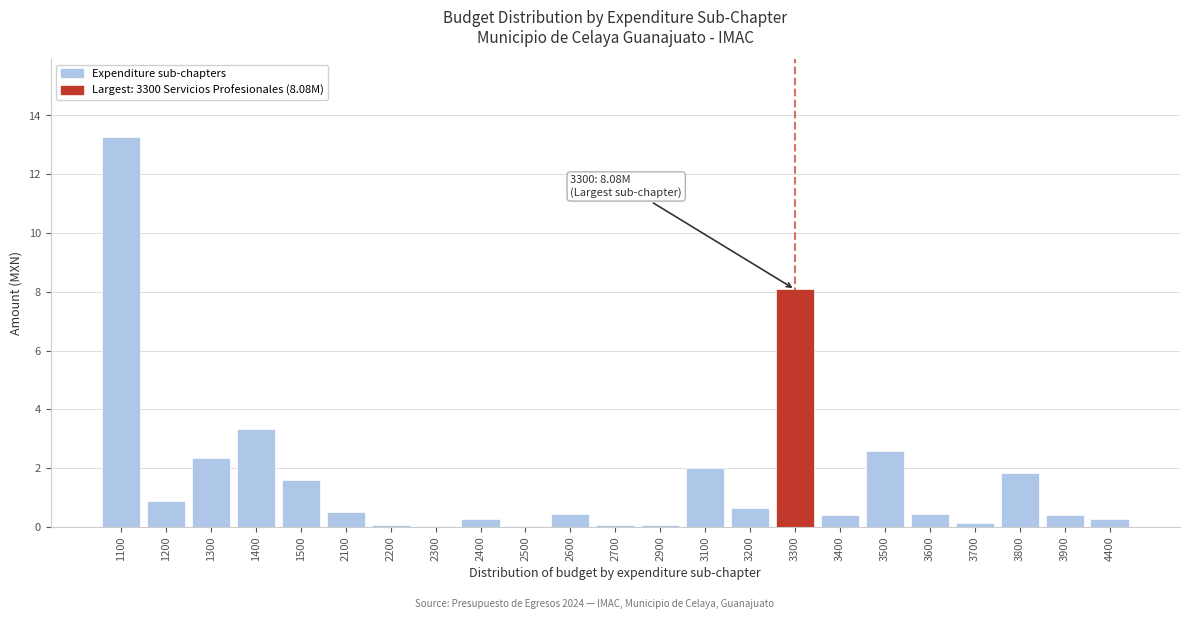

Which category has the highest value across all series?

1100